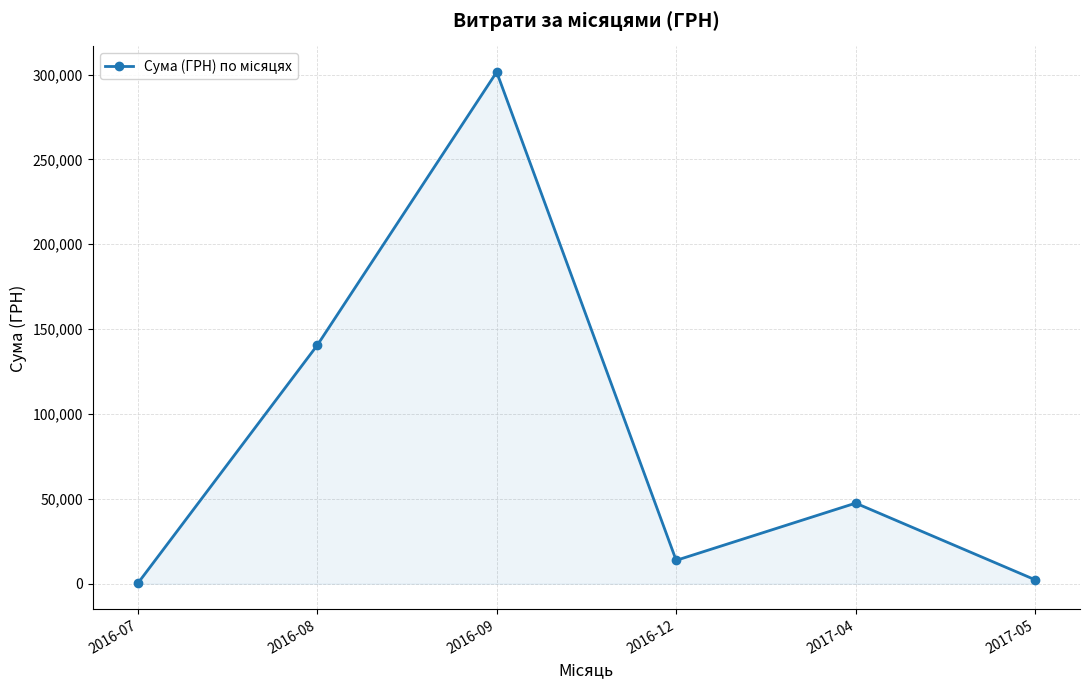

True or false: the data has more than 1 interior local peaks.

True